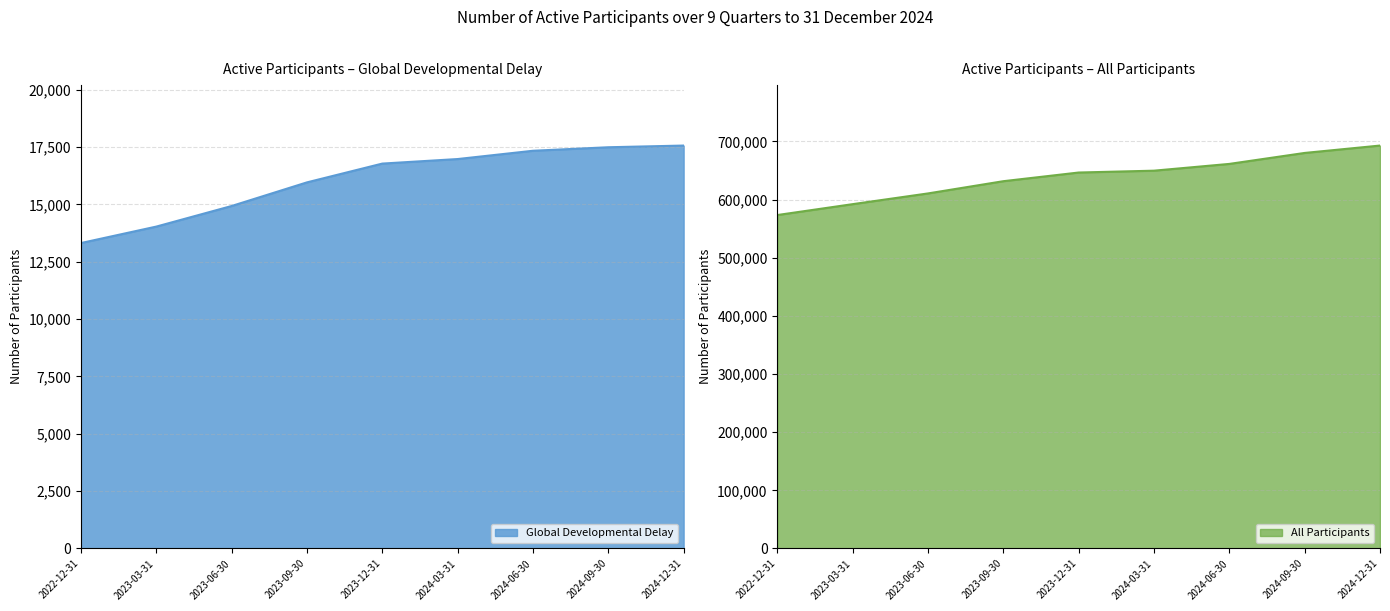

What is the value of the Global Developmental Delay point at the 1st from the left?

13312